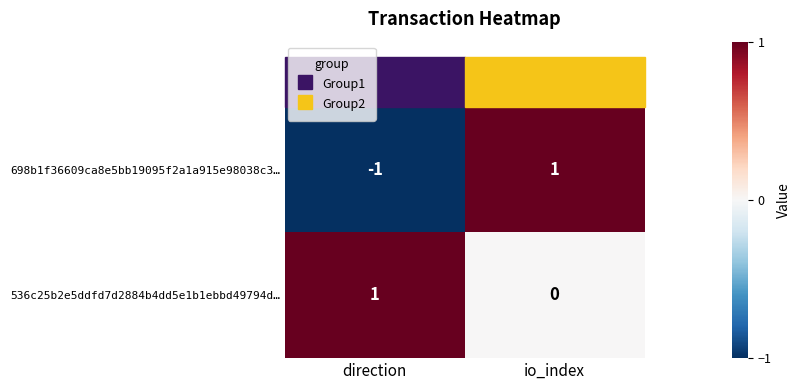

At io_index, list the series in order from largest to smallest.

698b1f36609ca8e5bb19095f2a1a915e98038c3…, 536c25b2e5ddfd7d2884b4dd5e1b1ebbd49794d…